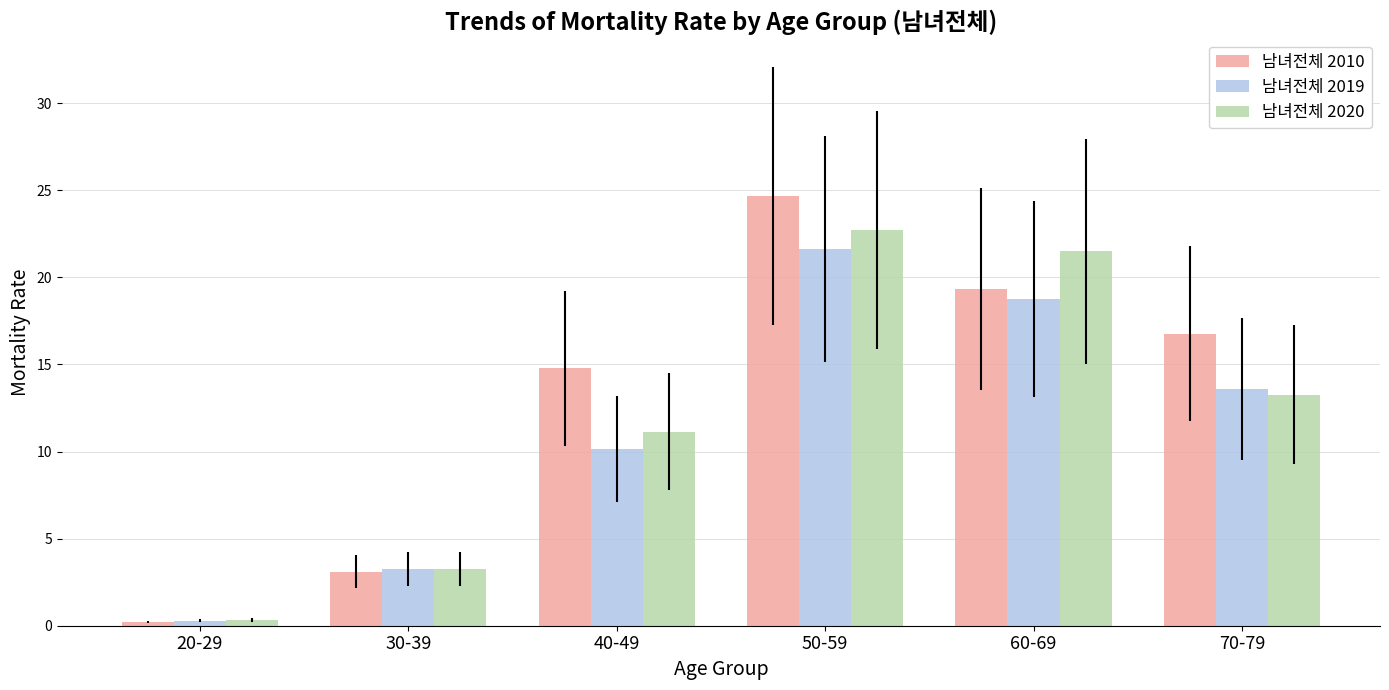

The value of 남녀전체 2020 at 30-39 is 3.2. True or false?

True